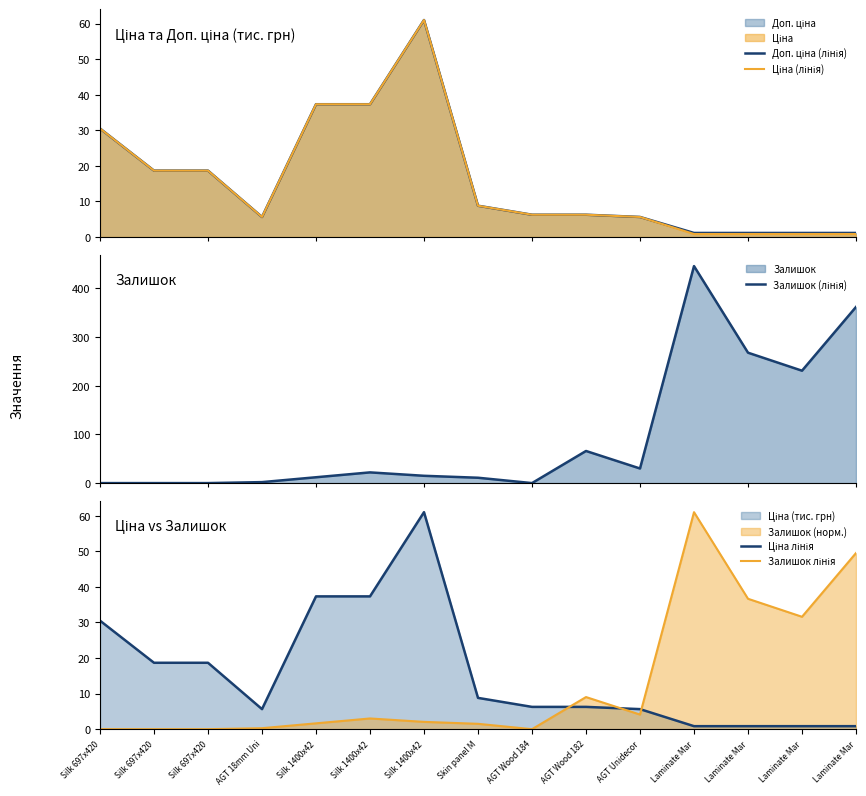

Which series has the widest spread of values?

Залишок (лінія)